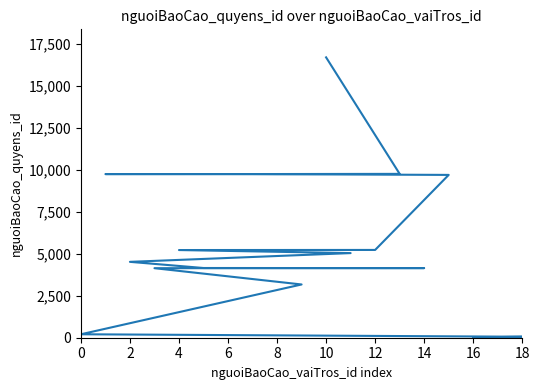

What is the value of the 16th point from the left?

9759